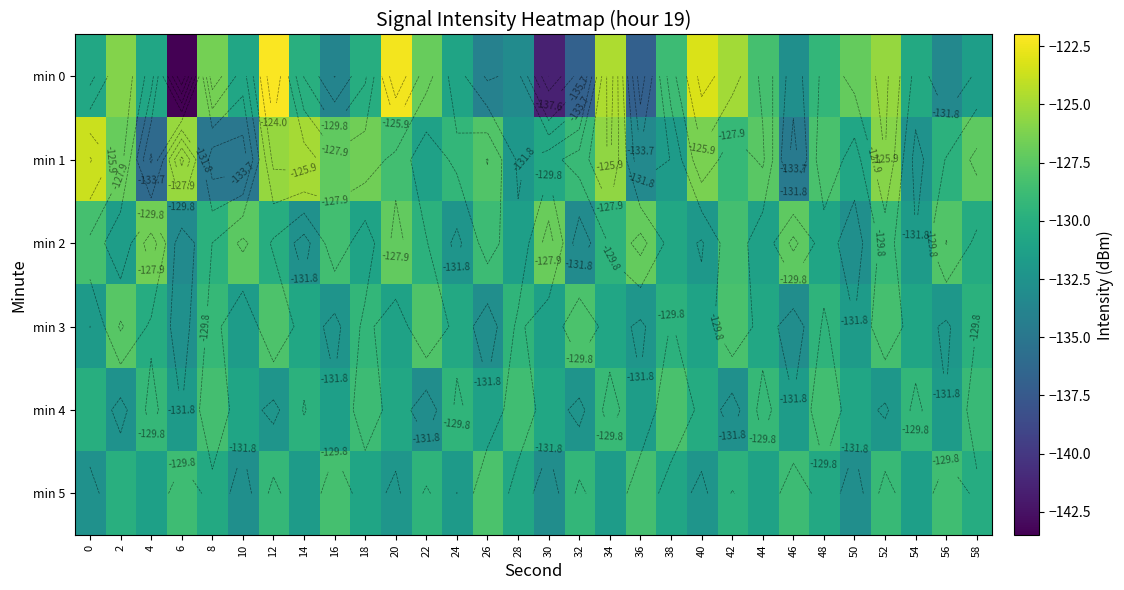

What is the sum of all min 1 values?

-3877.0